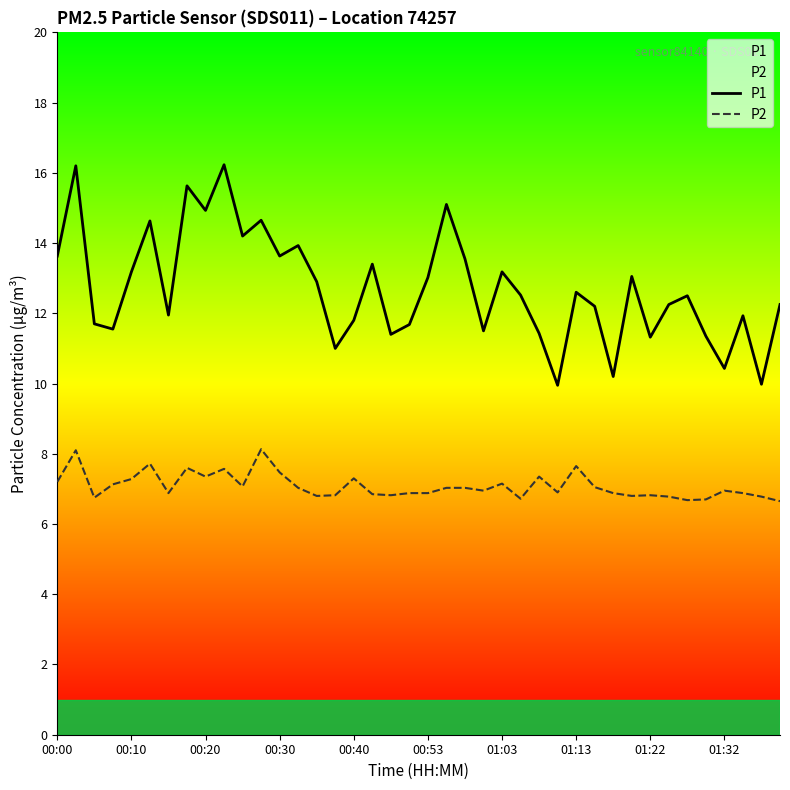

Rank the series by their maximum value, from lowest to highest.

P2, P1